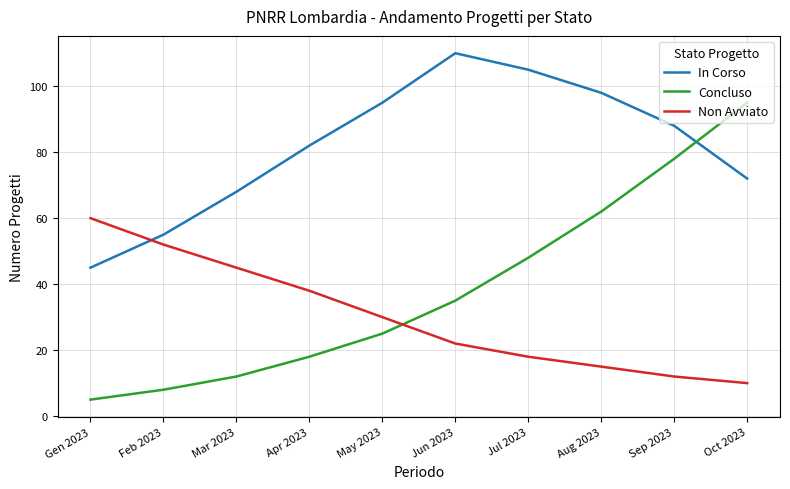

True or false: In Corso and Non Avviato intersect in this chart.

True